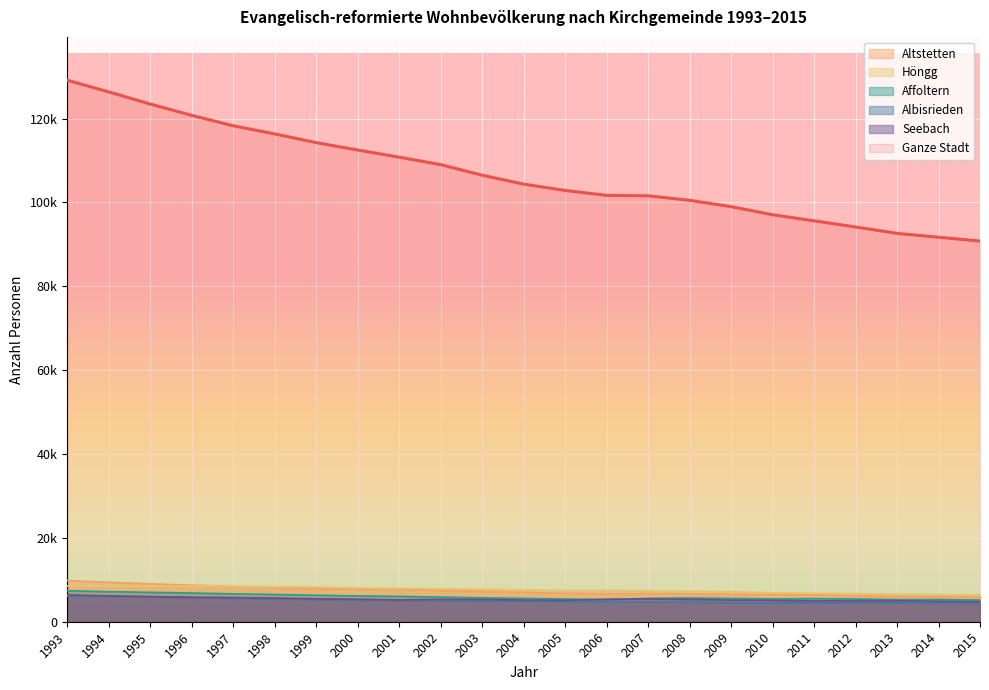

Reading left to right, list all the values displayed in this chart.

Ganze Stadt: 129157	126379	123481	120784	118295	116352	114276	112513	110801	109027	106504	104376	102863	101698	101587	100514	99008	97072	95625	94152	92629	91710	90793
Altstetten: 9829	9416	9039	8718	8445	8234	7956	7769	7728	7466	7188	7009	6795	6695	6744	6671	6539	6482	6411	6207	6044	5929	5851
Höngg: 8529	8456	8486	8517	8414	8341	8285	8058	7953	7850	7732	7637	7484	7483	7377	7292	7171	6893	6781	6721	6589	6495	6392
Affoltern: 7386	7172	7011	6850	6653	6501	6321	6161	6050	5865	5714	5569	5416	5287	5572	5659	5548	5436	5502	5421	5277	5295	5167
Albisrieden: 6166	6078	5955	5811	5623	5479	5303	5201	5106	4983	4954	4884	4787	4730	4716	4667	4575	4508	4500	4539	4499	4446	4343
Seebach: 6413	6162	5989	5822	5765	5643	5465	5361	5205	5334	5307	5168	5127	5349	5432	5331	5150	5109	4955	5030	5008	4860	4789